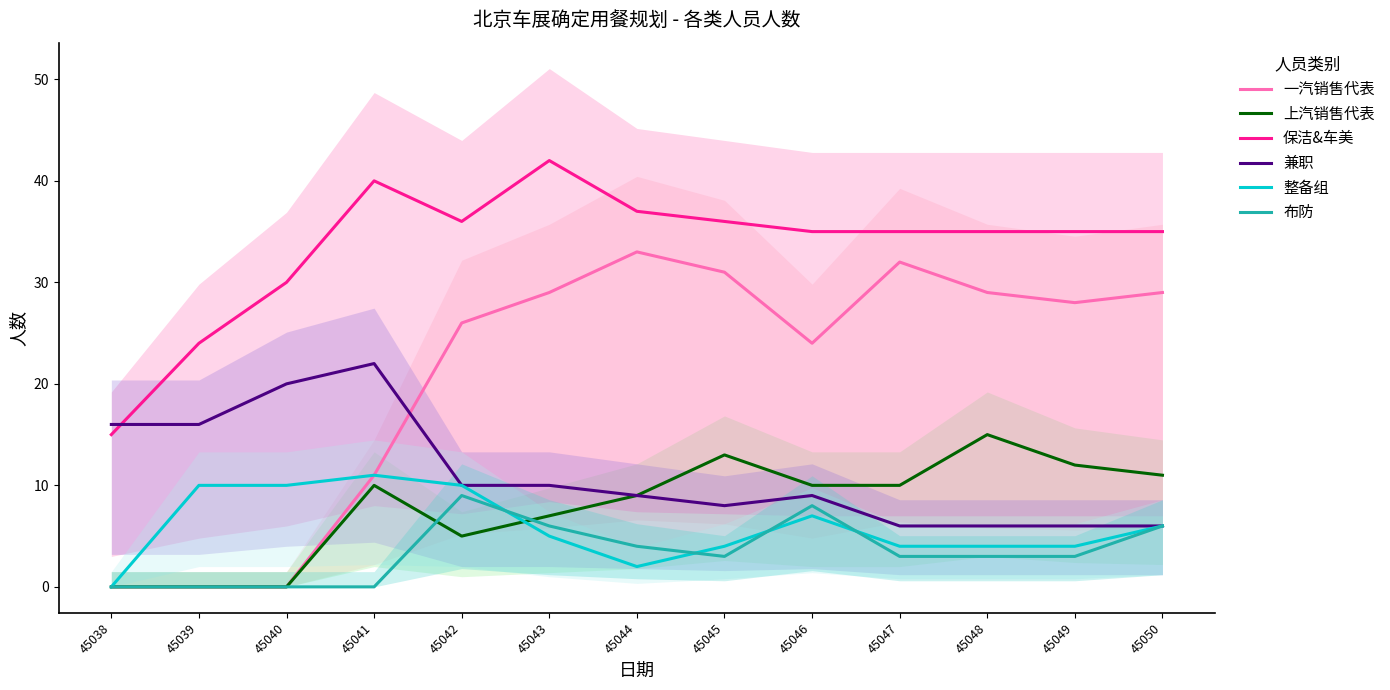

True or false: 一汽销售代表 and 保洁&车美 cross at least once.

False